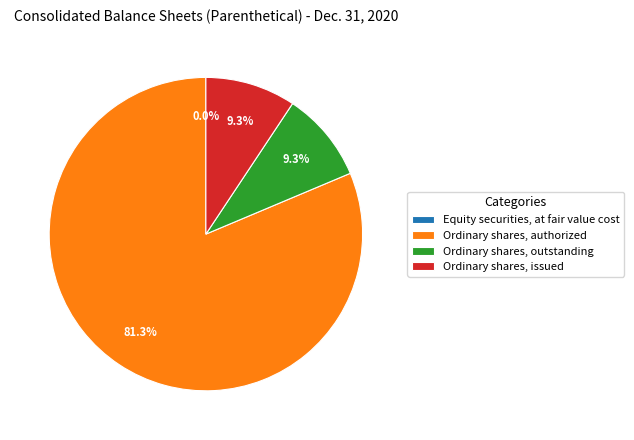

To the nearest percent, what is the difference between the largest and smallest slice percentages?

81%